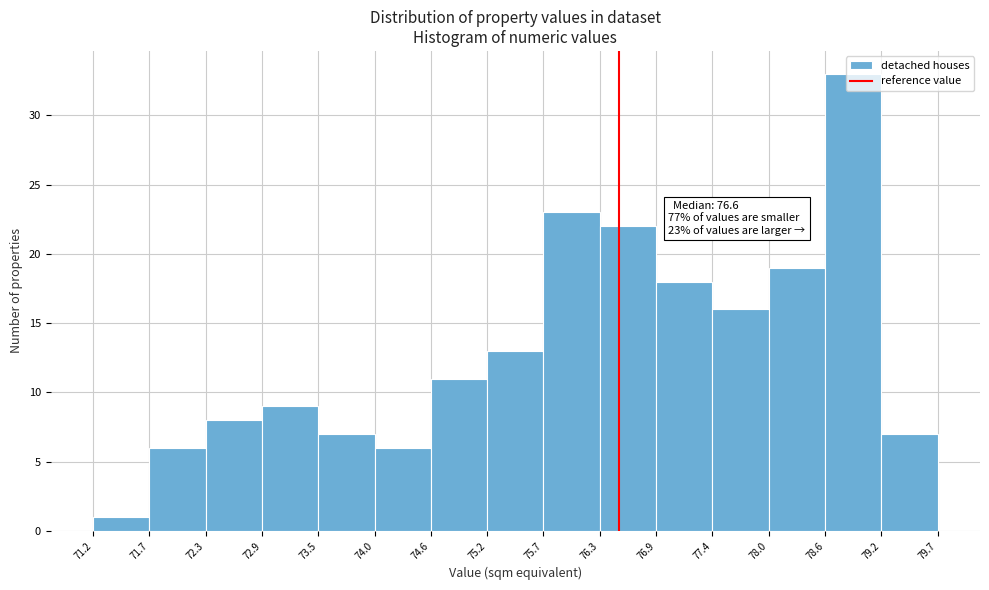

Which range on the x-axis has the tallest bar?

78.6 to 79.2